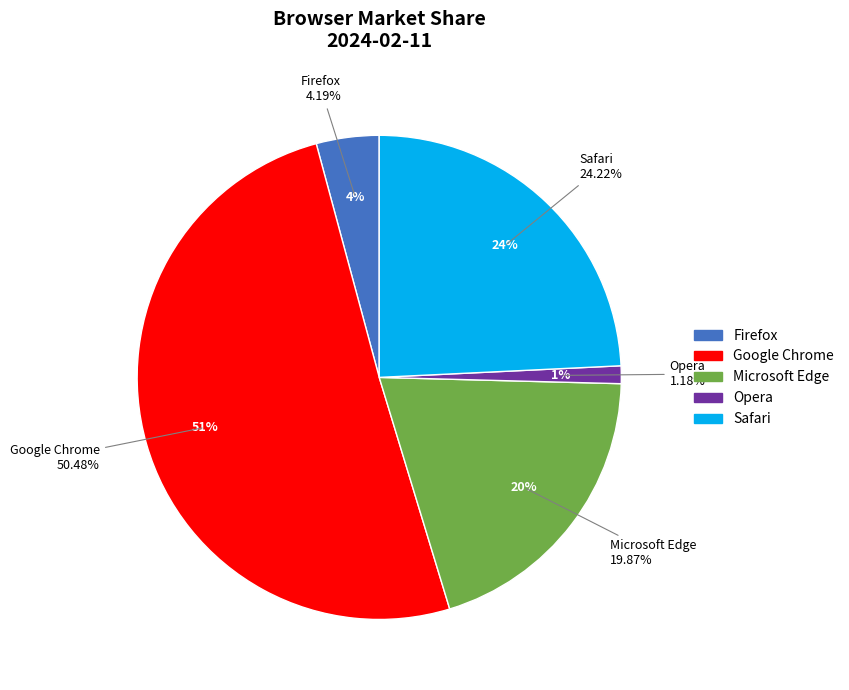

Is there any slice that represents more than half of the pie?

Yes